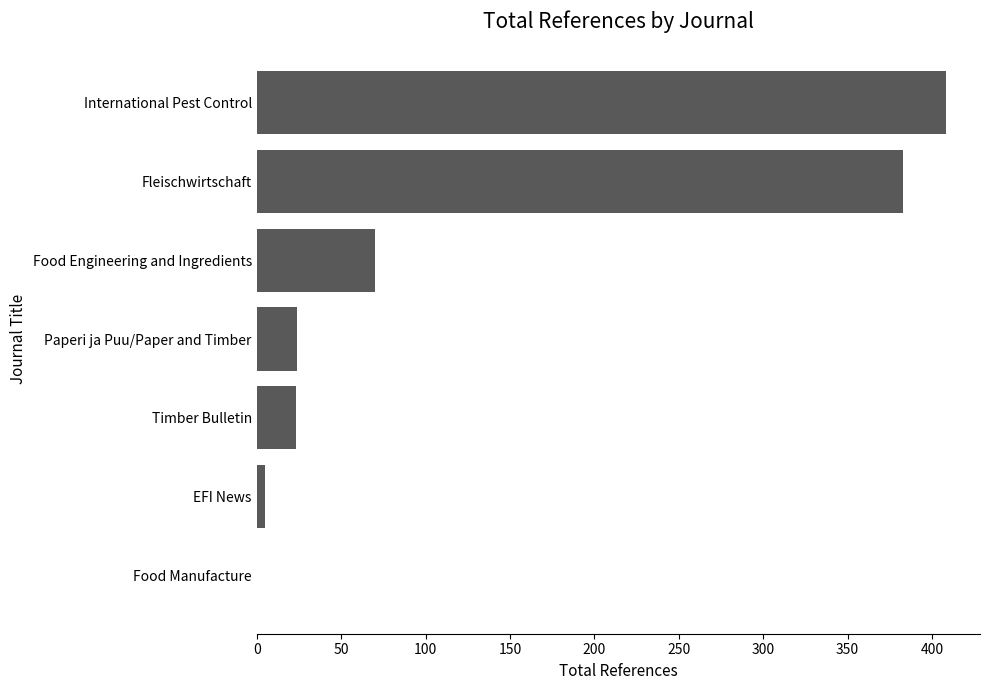

What is the approximate value at Fleischwirtschaft, to the nearest 10?

380